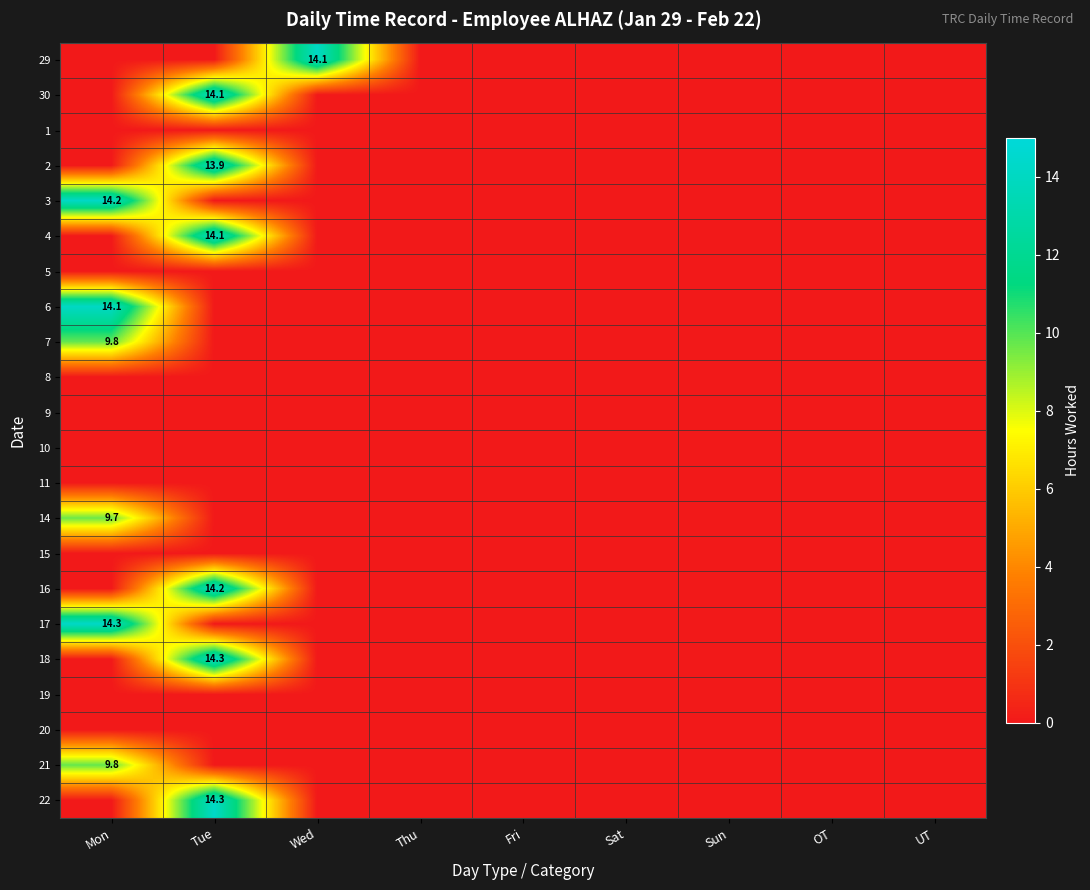

How many data points does each series have?

9